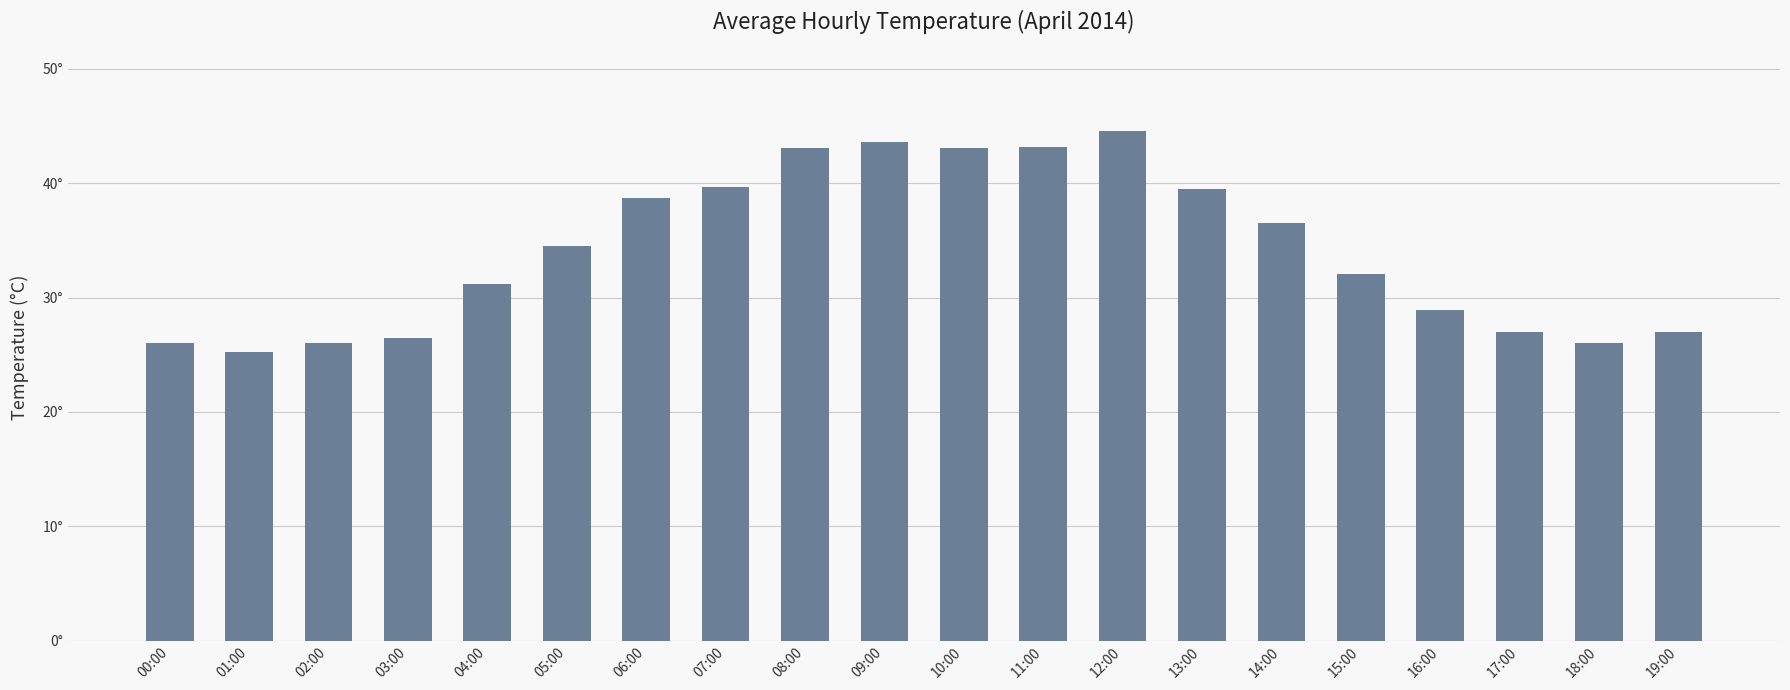

Which category has the lowest value across all series?

01:00